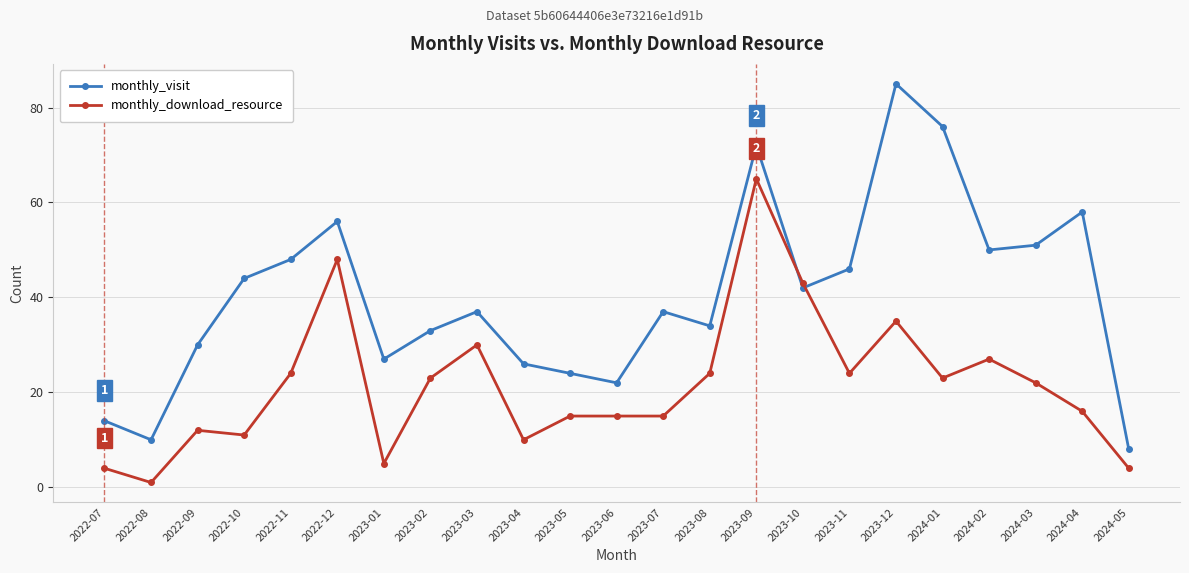

What is the difference between the second highest and minimum values in the monthly_download_resource series?

47